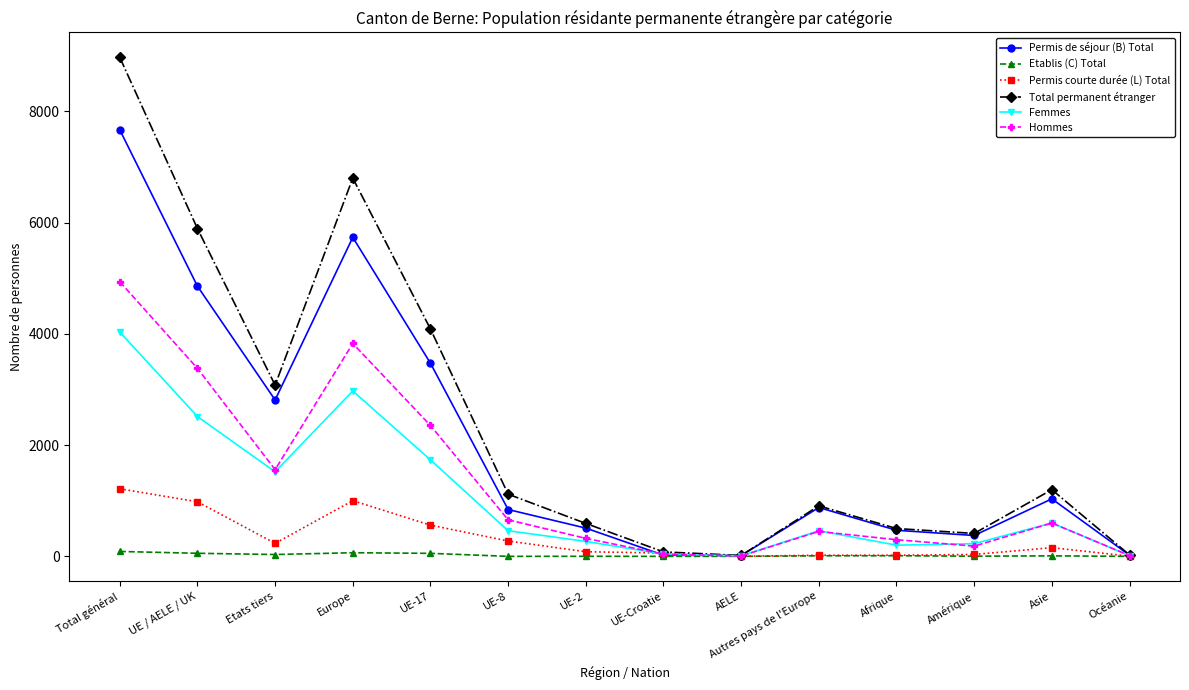

How many data points in Hommes are less than 599?

7